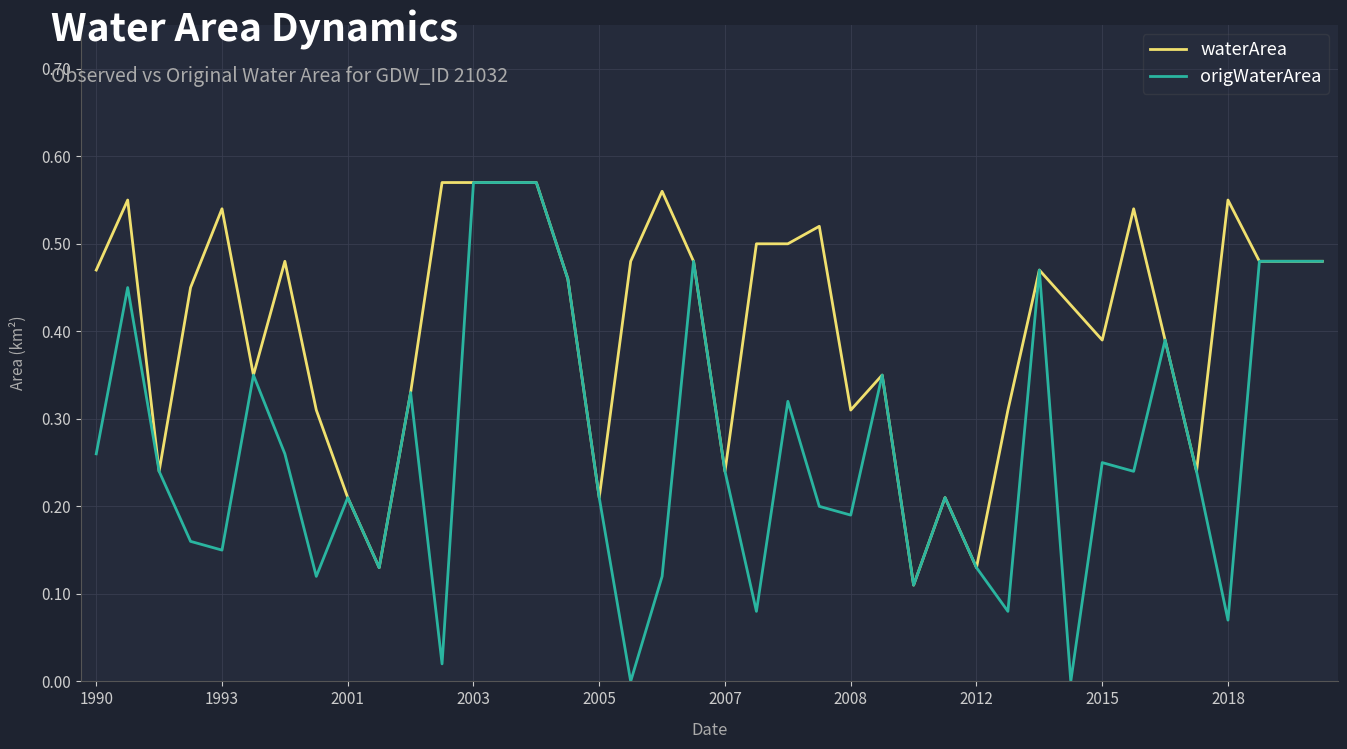

Rank the series by their average value, from highest to lowest.

waterArea, origWaterArea